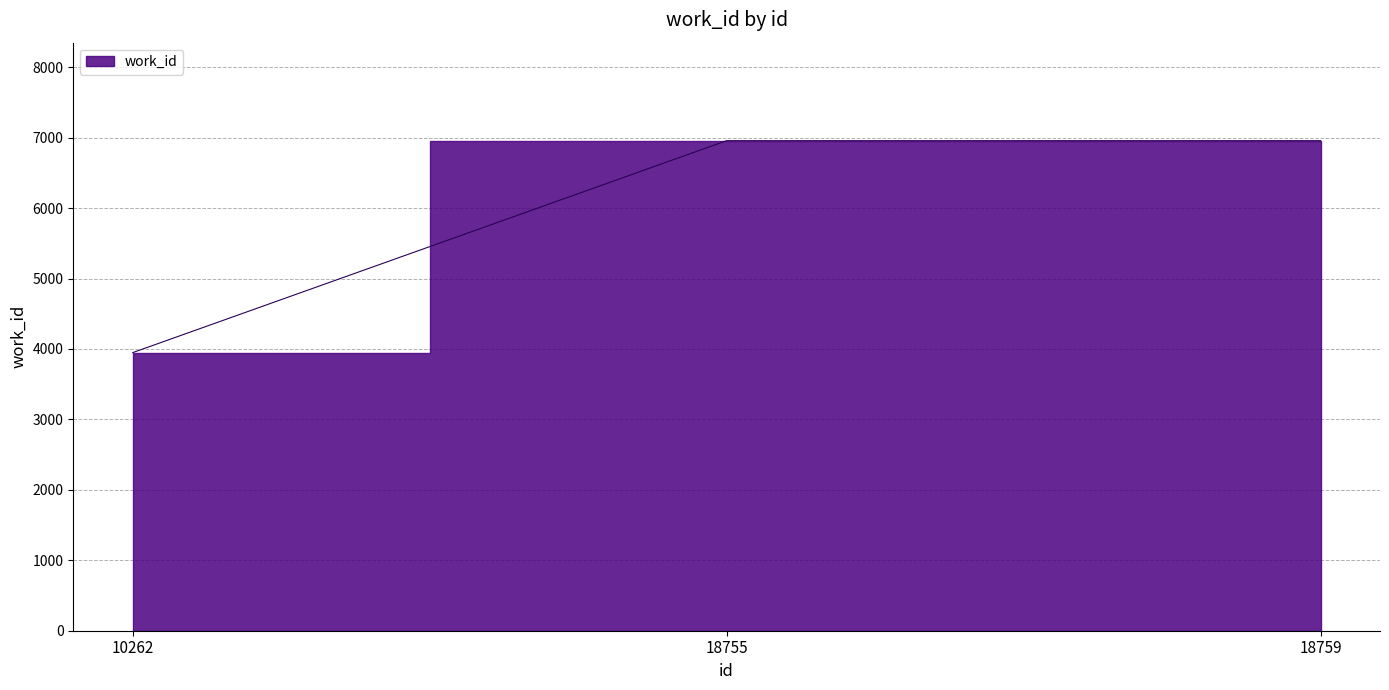

The chart shows a value of 3896 at 18759. True or false?

False